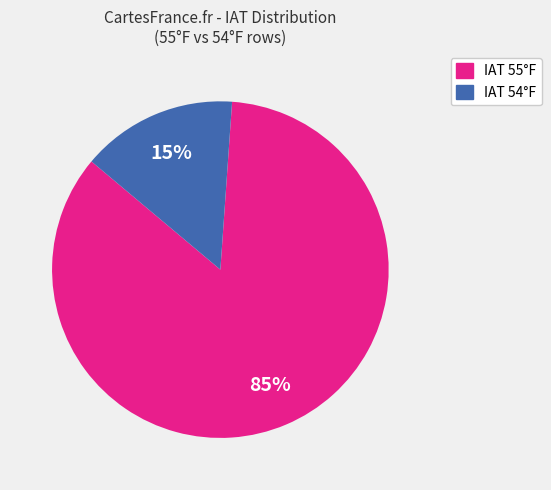

To the nearest percent, what is the difference between the largest and smallest slice percentages?

70%